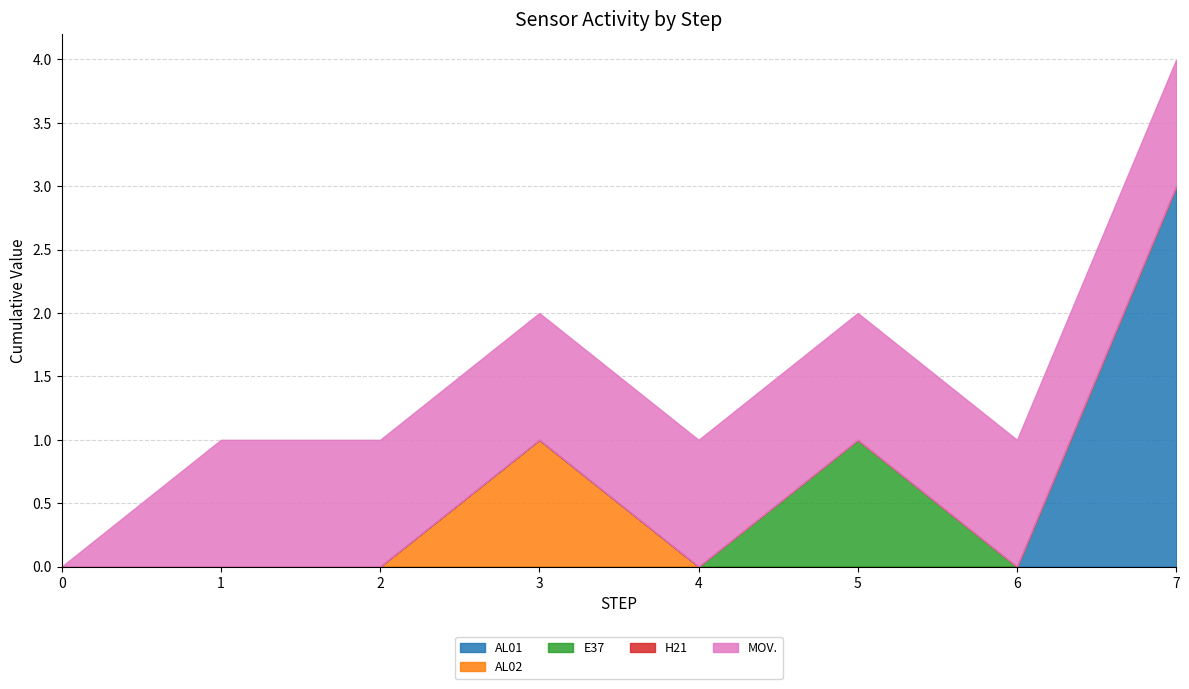

The AL02 series shows 1 at 5. True or false?

False